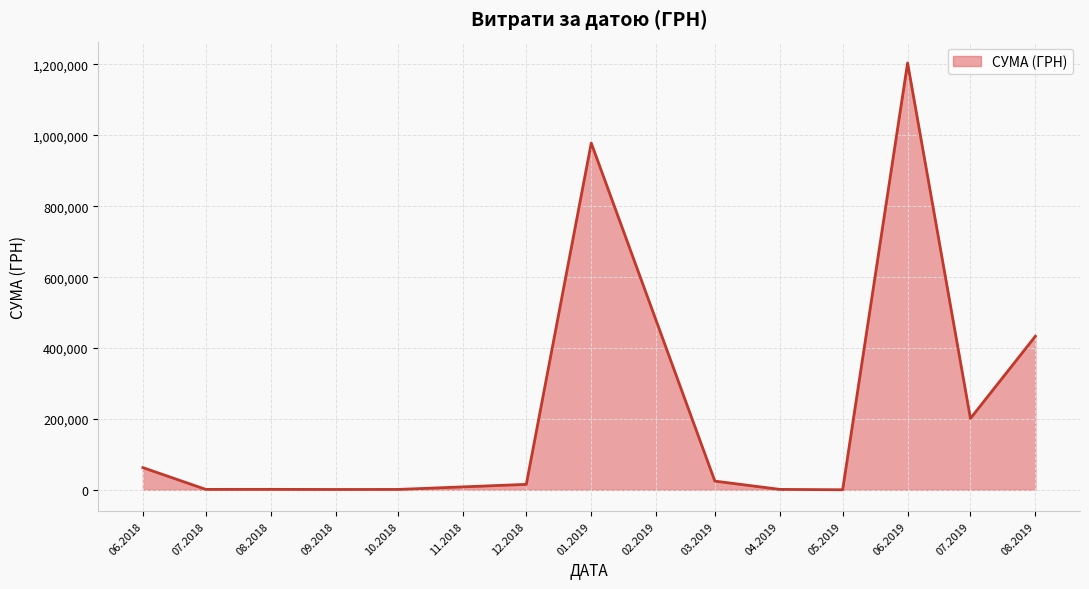

What is the greatest value displayed?

1204251.0